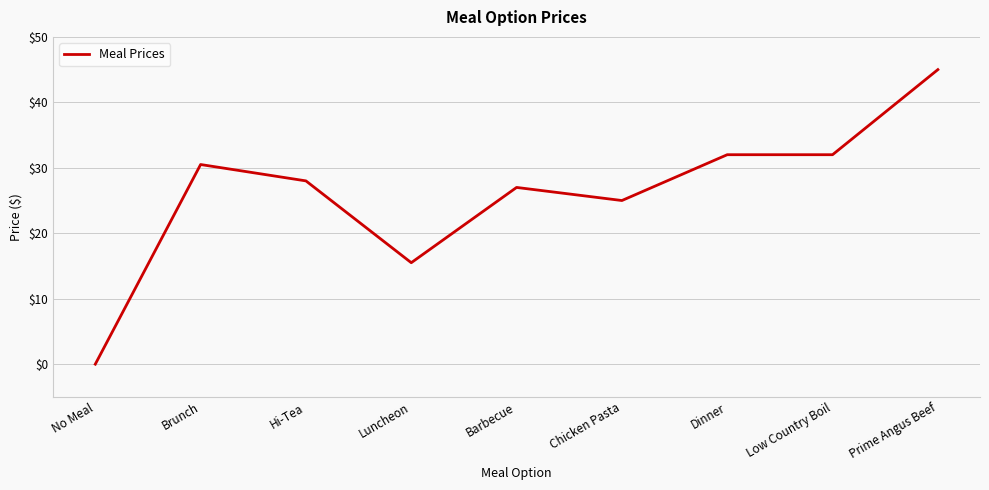

Is this an area chart (filled region under the line)?

No